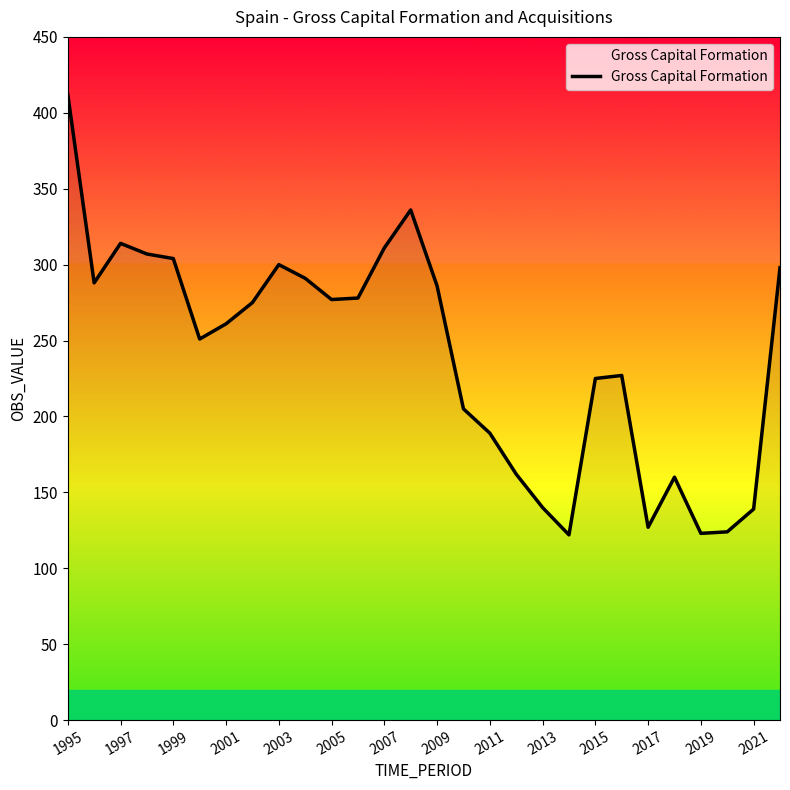

What is the greatest value displayed?

412